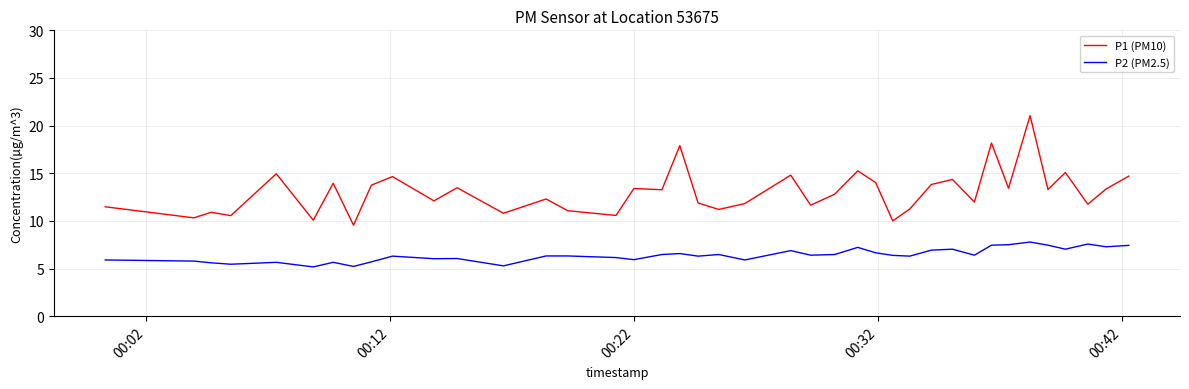

Which series has the largest total across all categories?

P1 (PM10)